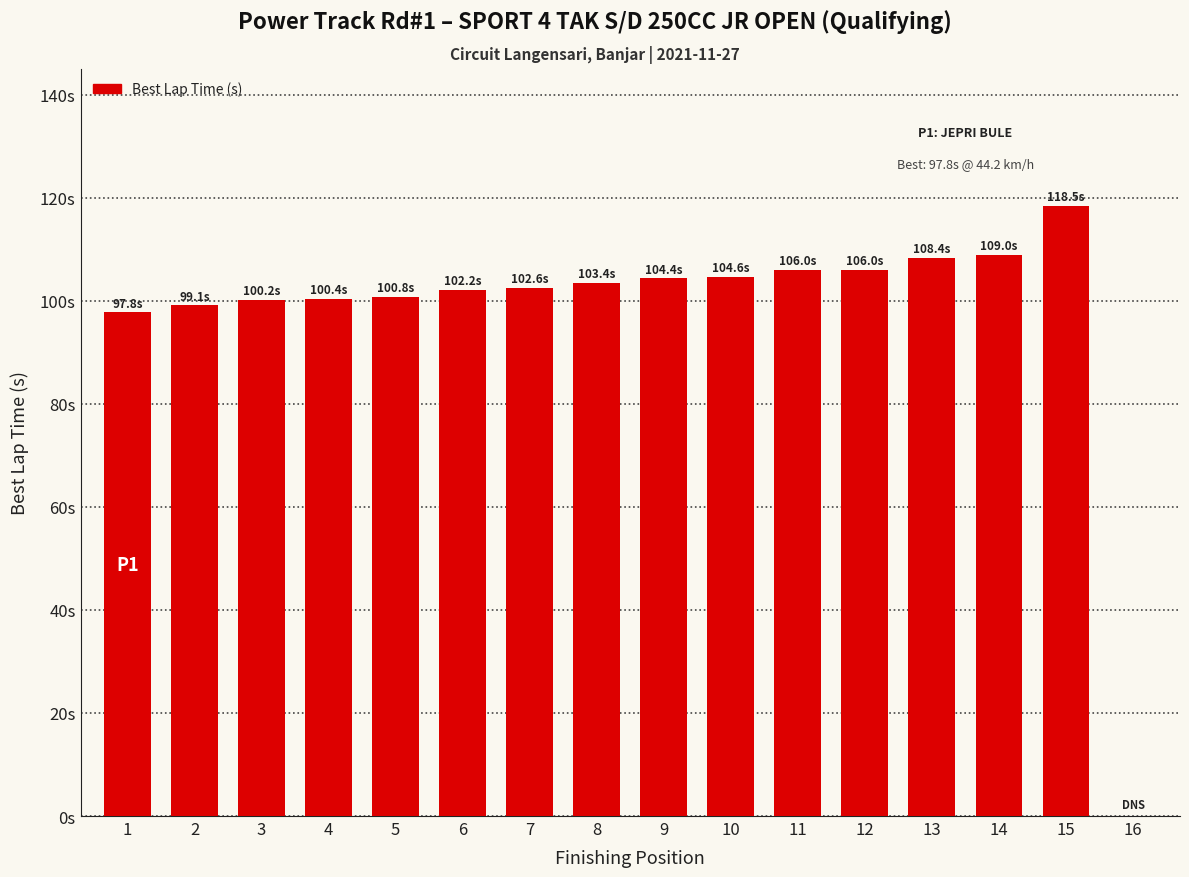

What is the difference between the maximum and minimum values?

118.5